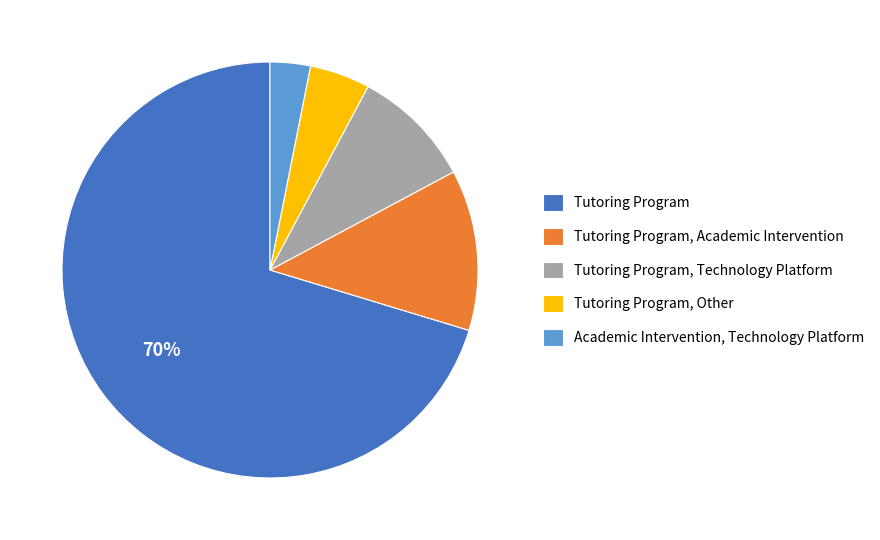

Does any single category account for the majority?

Yes